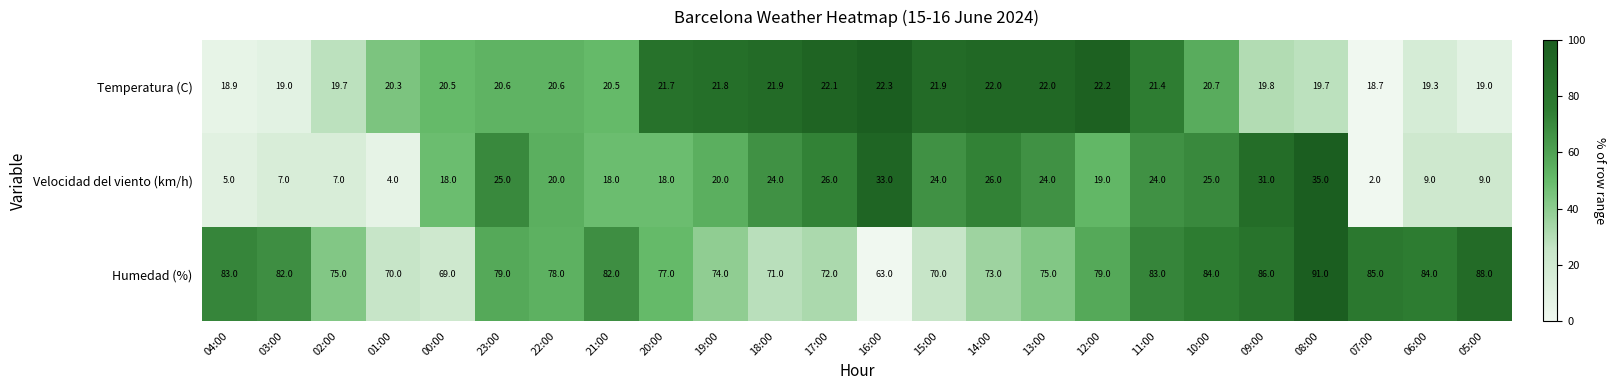

Rank the series at 15:00 from lowest to highest value.

Temperatura (C), Velocidad del viento (km/h), Humedad (%)